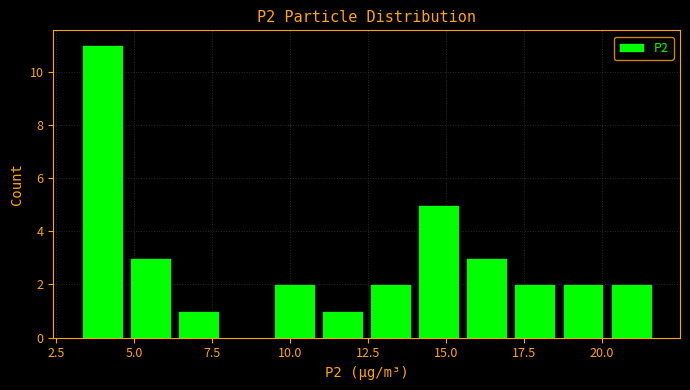

Read against the x-axis, roughly where is the centre of the tallest bar?

4.0